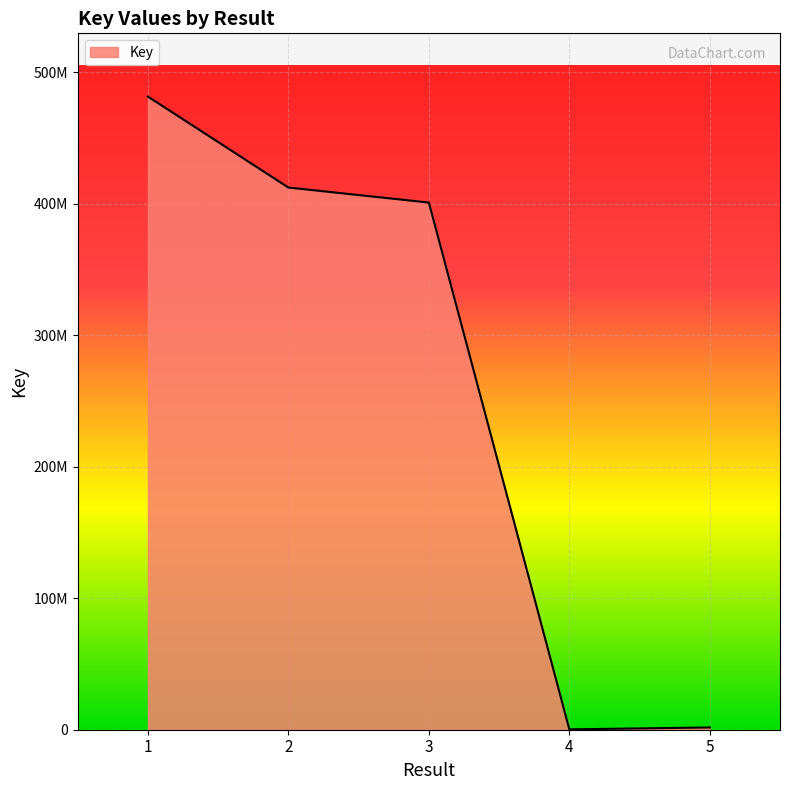

Does the chart display data point markers on the line(s)?

No